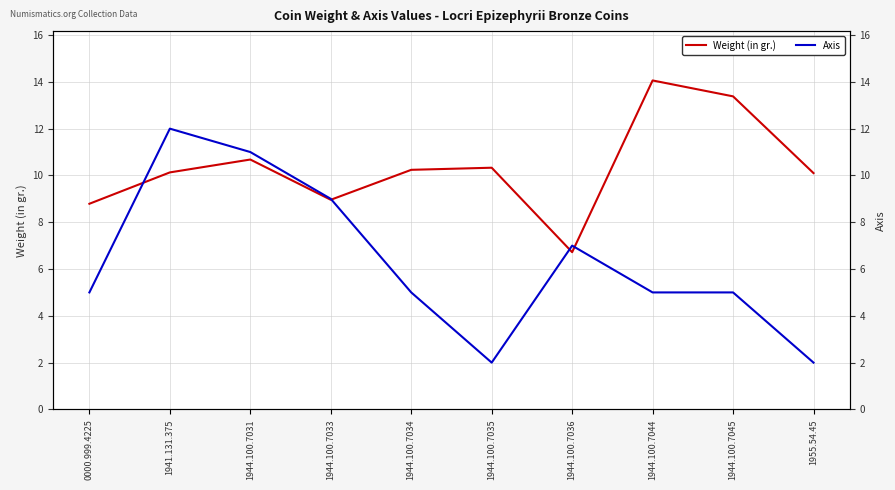

What is the total value across all series at 1955.54.45?

12.1